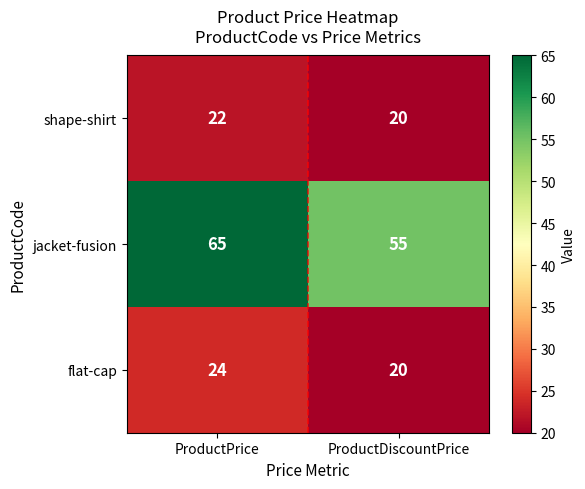

What is the lowest value of the shape-shirt series?

20